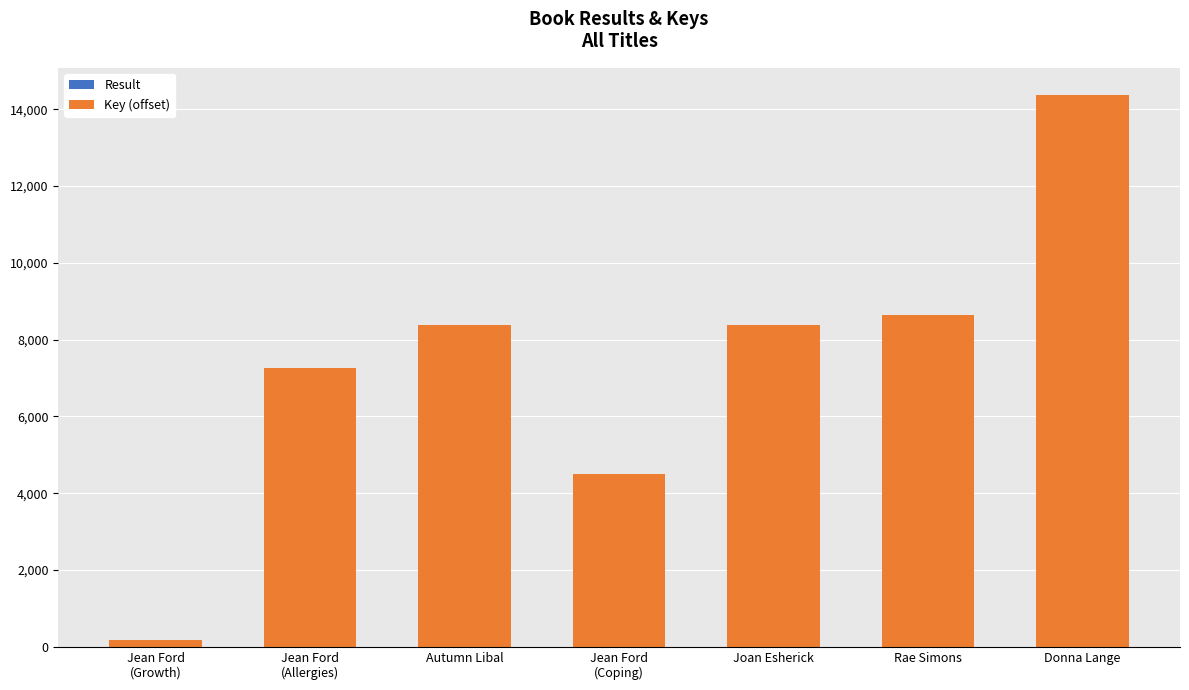

At which category is the sum across all series the highest?

Donna Lange